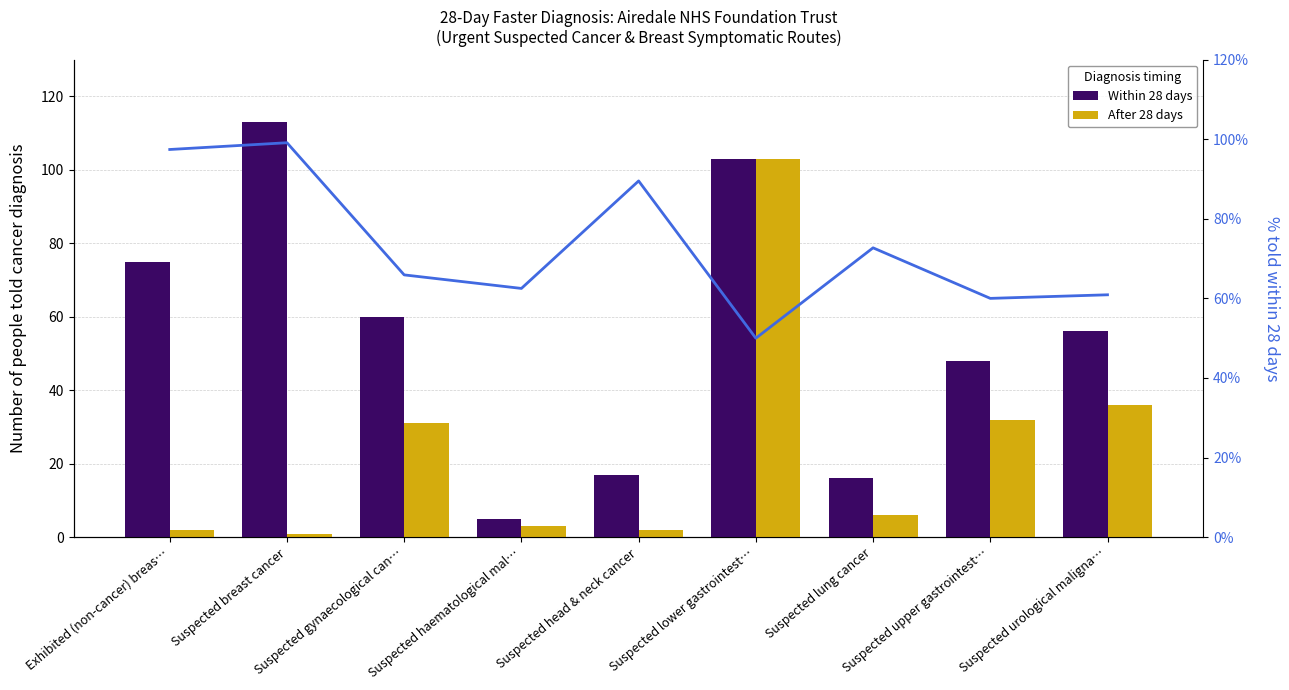

What is the label of the 5th bar from the right?

Suspected head & neck cancer